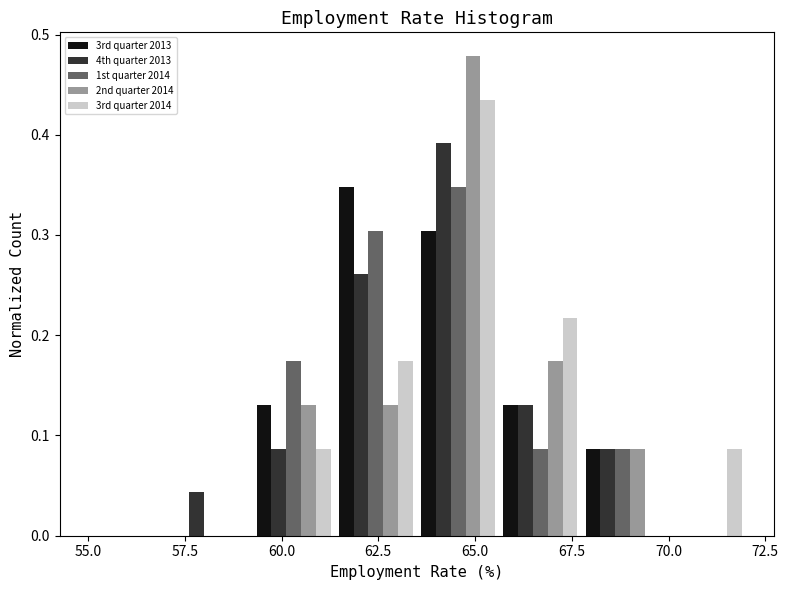

What is the height of the 1st quarter 2014 bar covering 63.5 to 65.5 on the x-axis? Neither the bar edges nor the heights are printed on the chart, so give them approximately, as read against the axes.

0.35